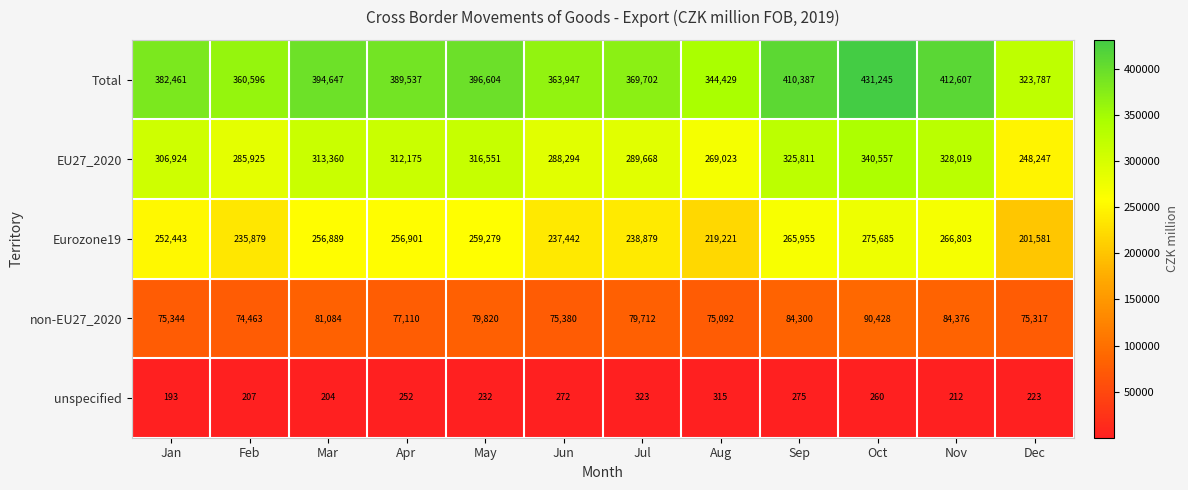

Read the non-EU27_2020 value at Jun, to the nearest 50.

75400